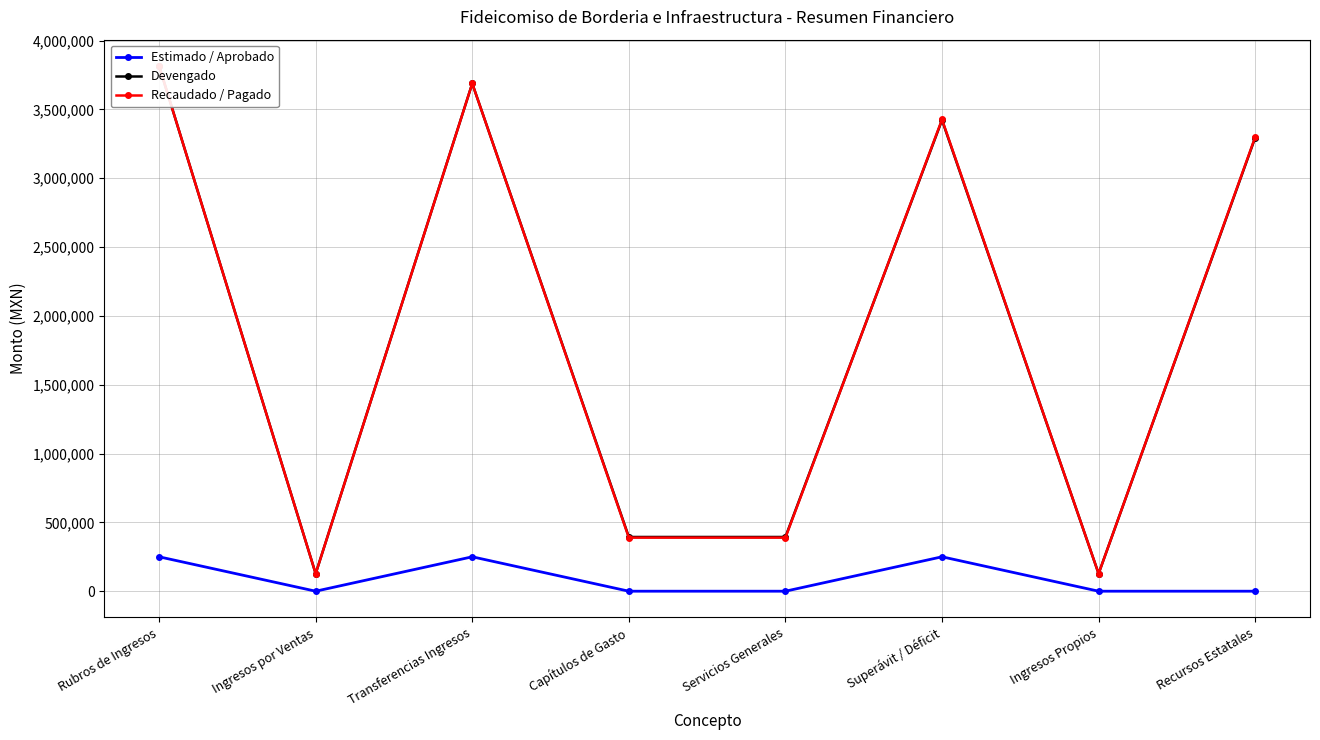

What is the difference between the maximum and minimum values in the Recaudado / Pagado series?

3688708.2